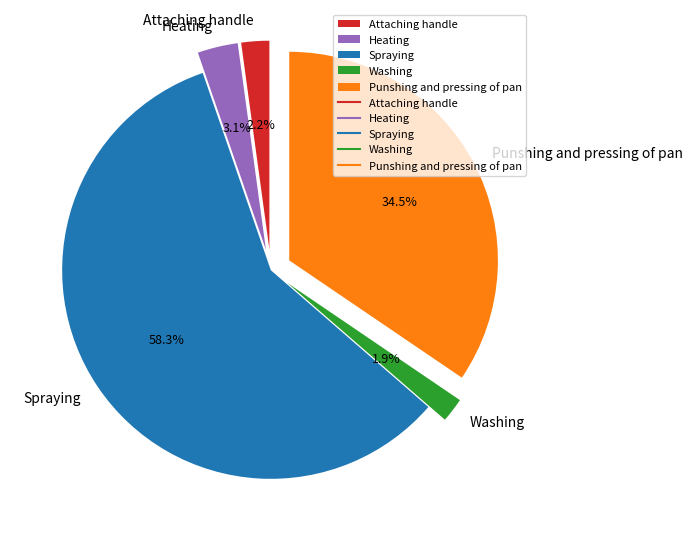

Which category has the smallest portion of the pie?

Washing